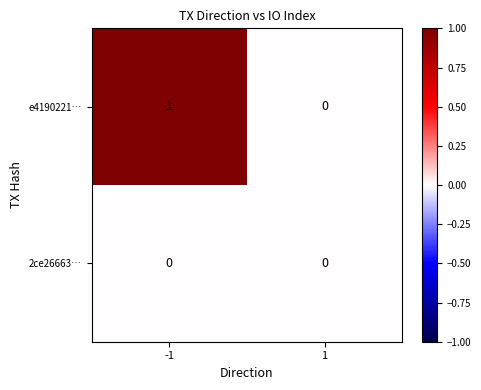

Reading left to right, transcribe all the data shown in this chart.

e4190221…: -1=1	1=0
2ce26663…: -1=0	1=0